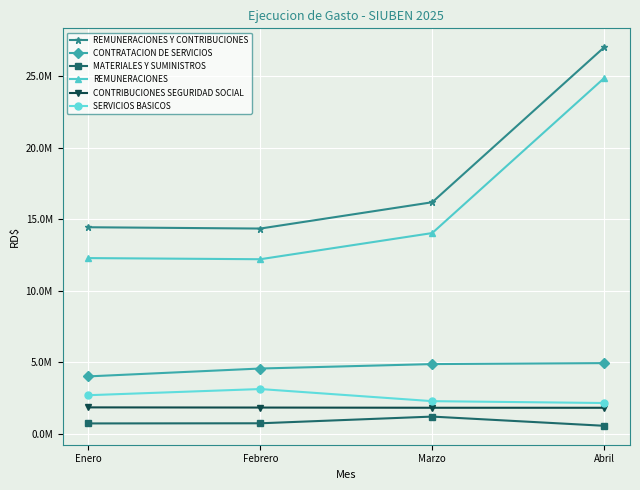

What is the difference between the maximum and minimum values in the CONTRIBUCIONES SEGURIDAD SOCIAL series?

27611.5